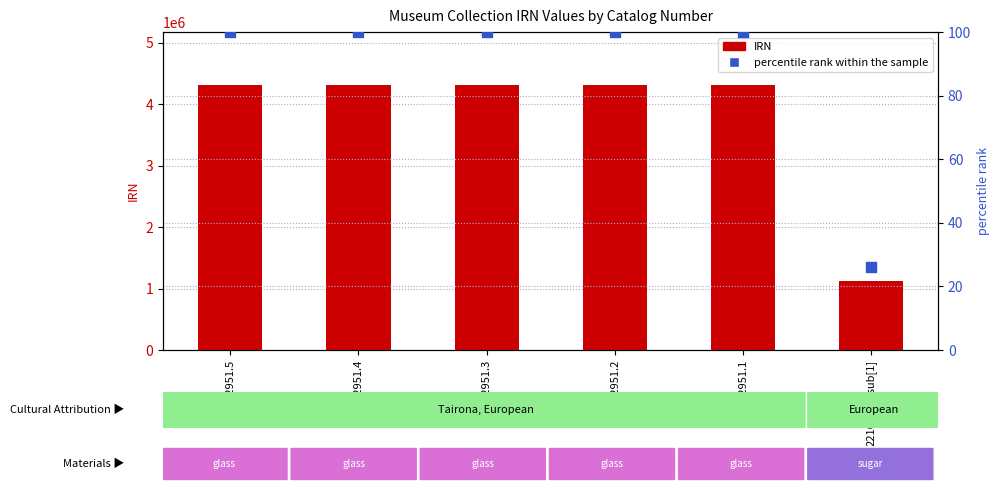

Which series has the widest spread of Y values?

IRN